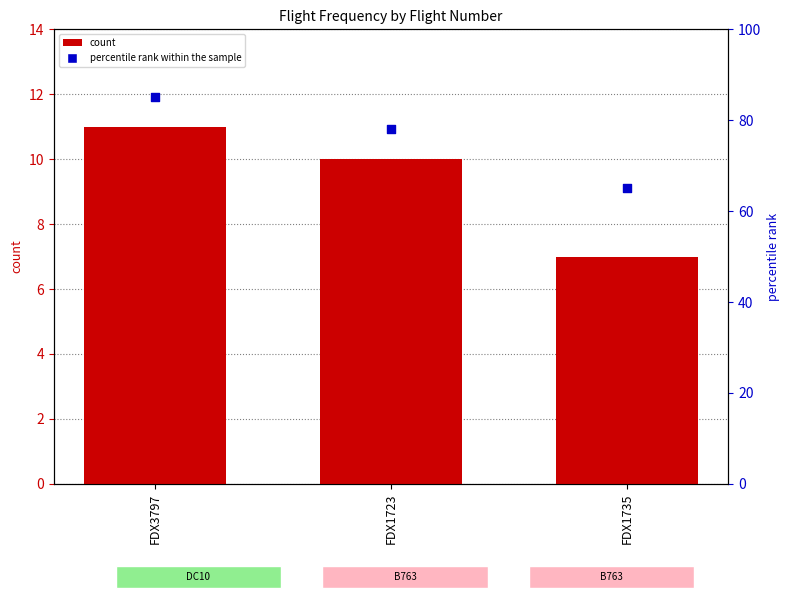

Which series has the largest total across all categories?

percentile rank within the sample